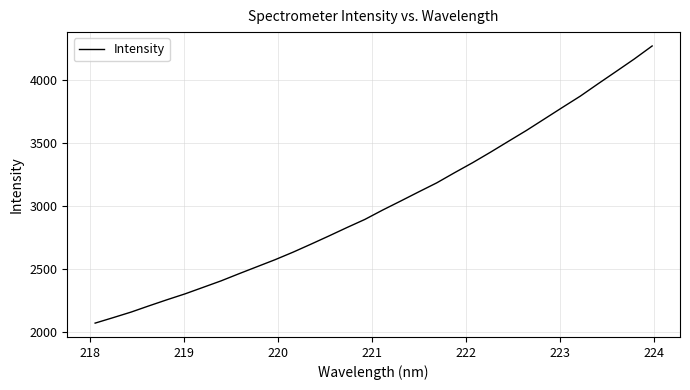

What is the smallest value displayed?

2067.0